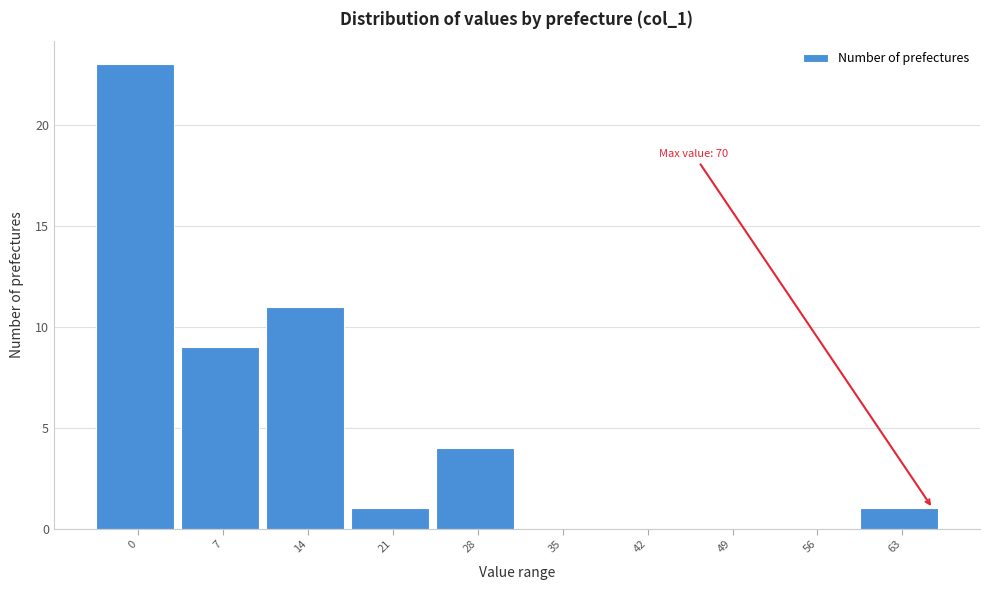

Reading left to right, transcribe all the data shown in this chart.

0=23	7=9	14=11	21=1	28=4	35=0	42=0	49=0	56=0	63=1